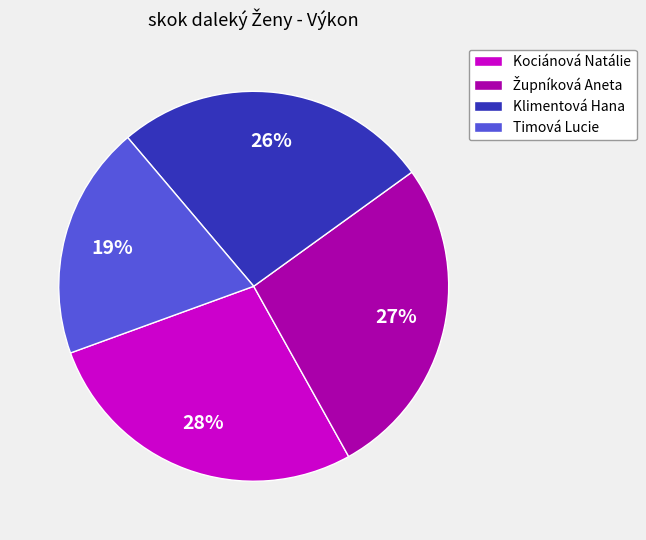

Between Timová Lucie and Kociánová Natálie, which is larger?

Kociánová Natálie